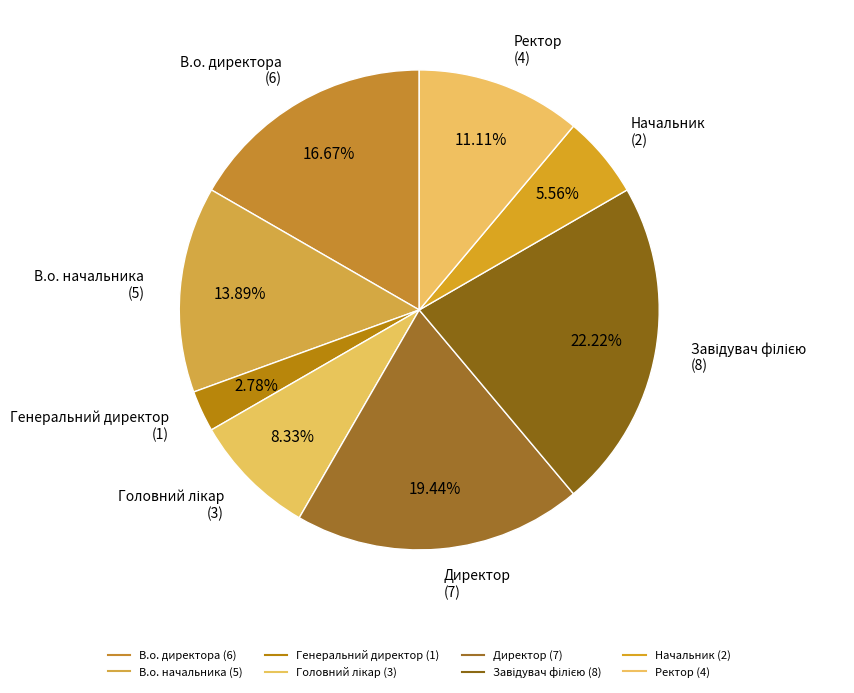

Is there any slice that represents more than half of the pie?

No